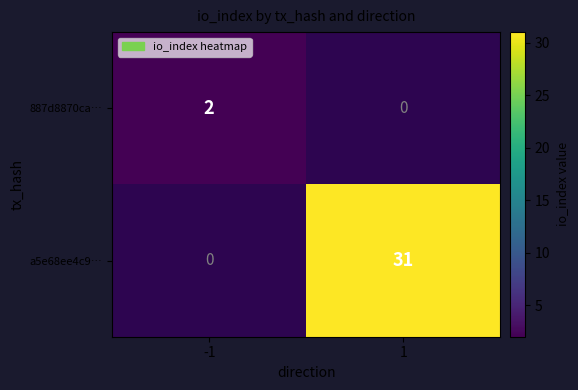

Is the value of 887d8870ca… at -1 greater than the value of a5e68ee4c9… at 1?

No